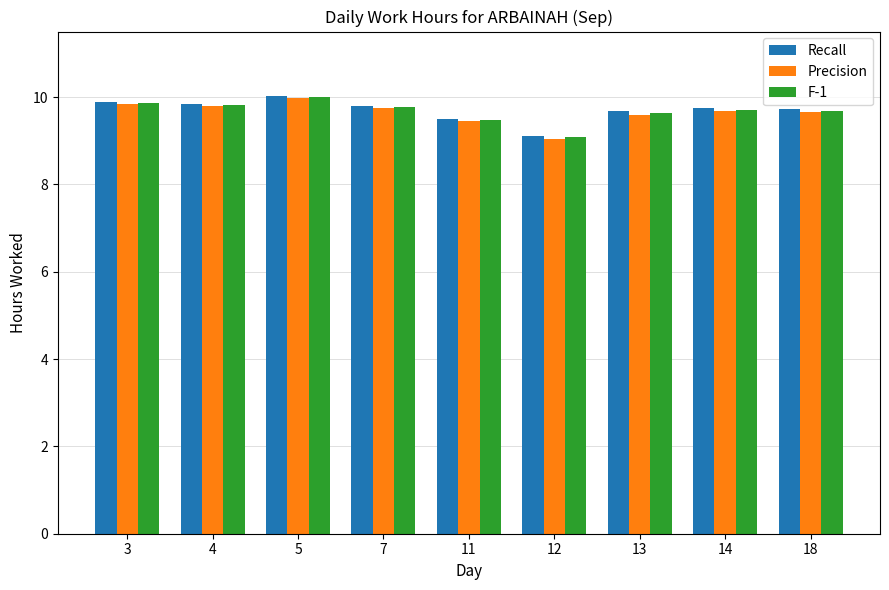

What is the average value of the F-1 series?

9.7